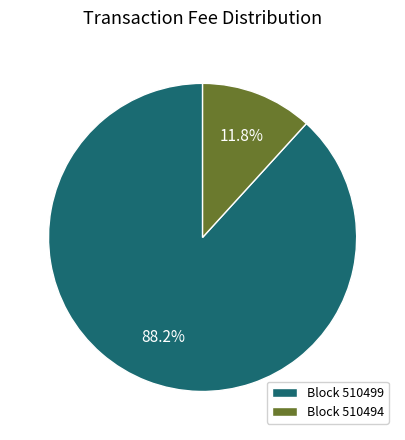

Which category accounts for the majority?

Block 510499